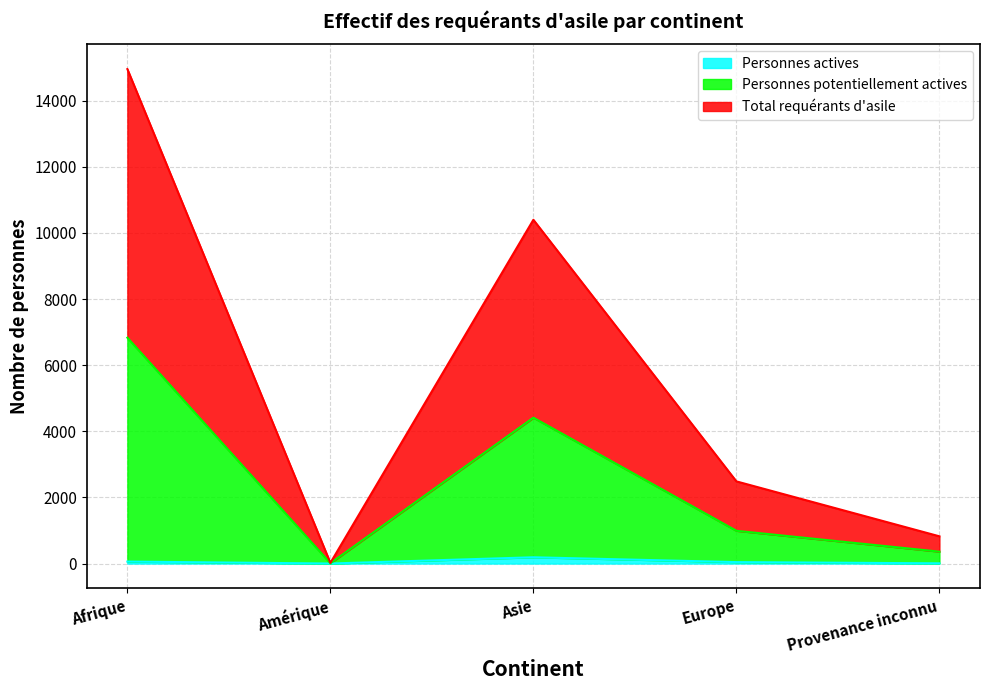

What is the sum of all Personnes potentiellement actives values?

12602